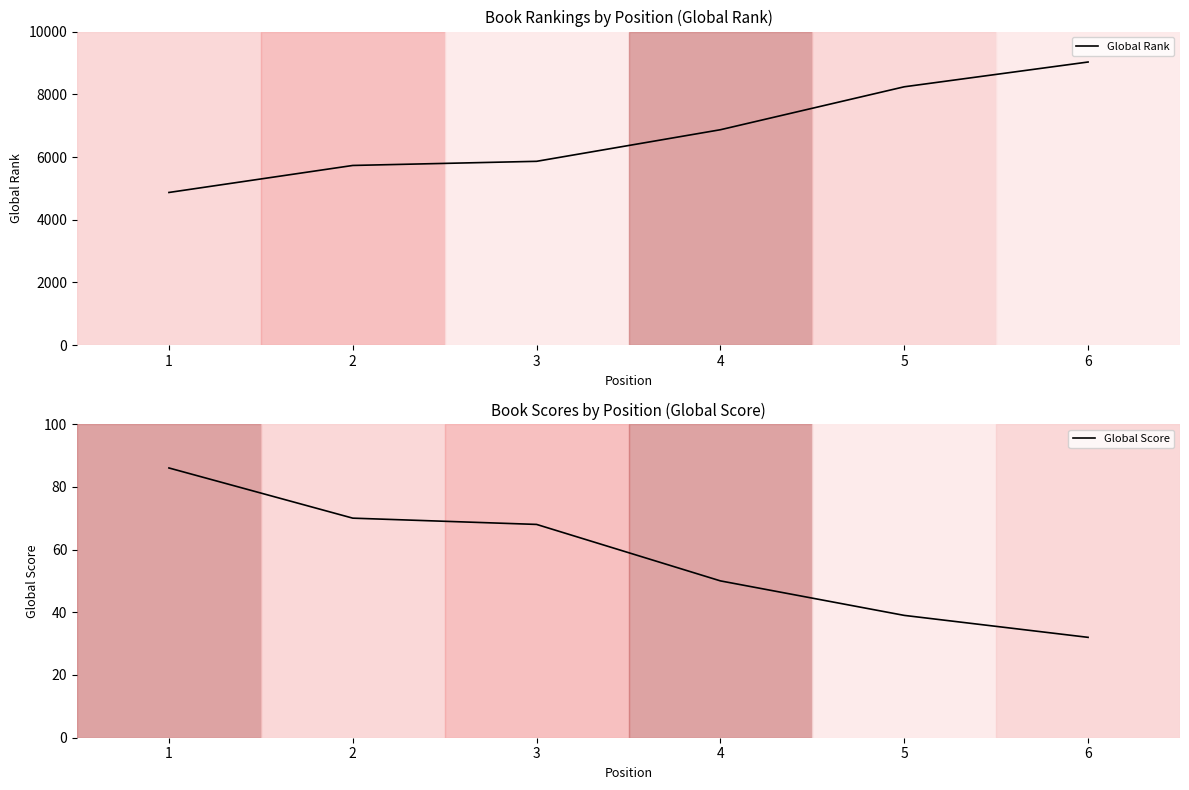

What is the value of the Global Rank point at the 5th from the left?

8239